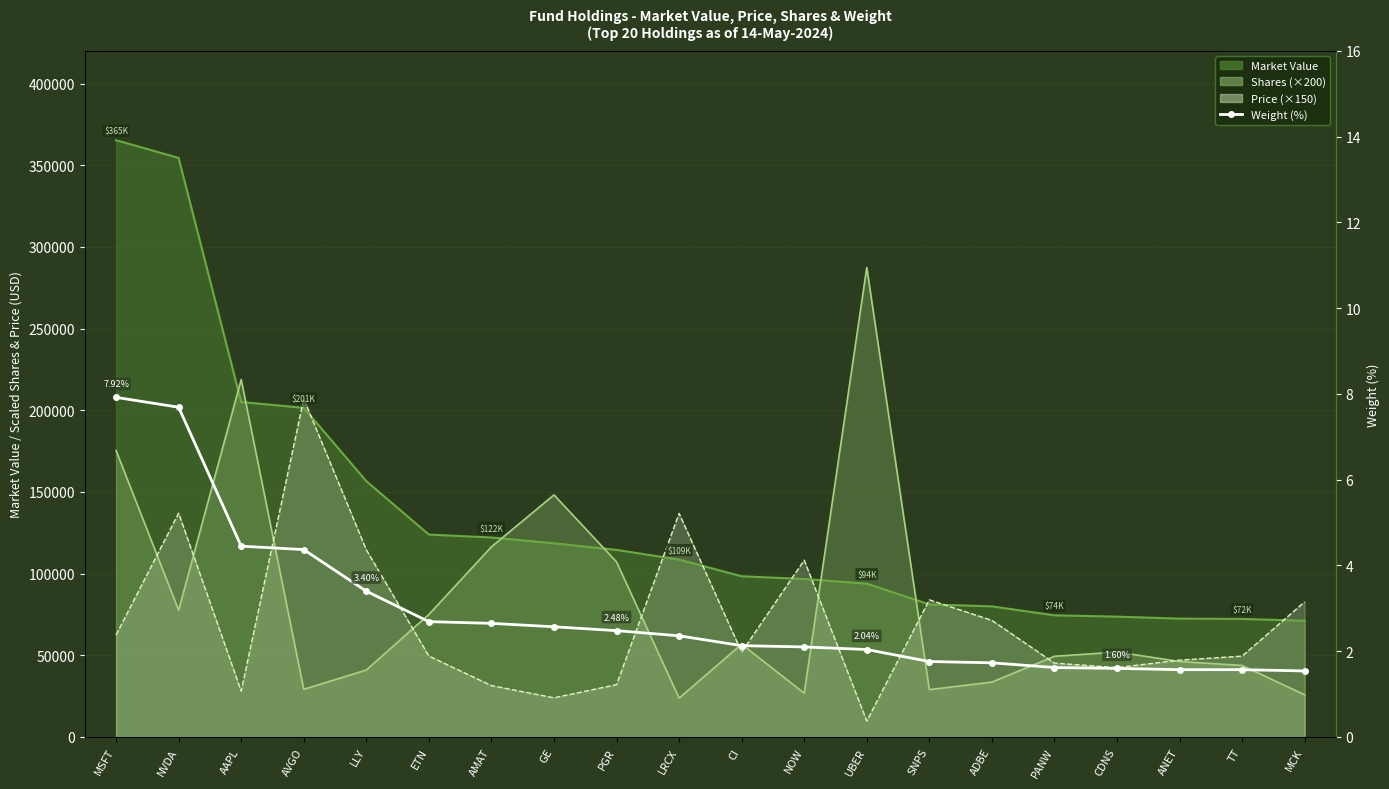

What is the difference between the maximum and minimum values?

6.4